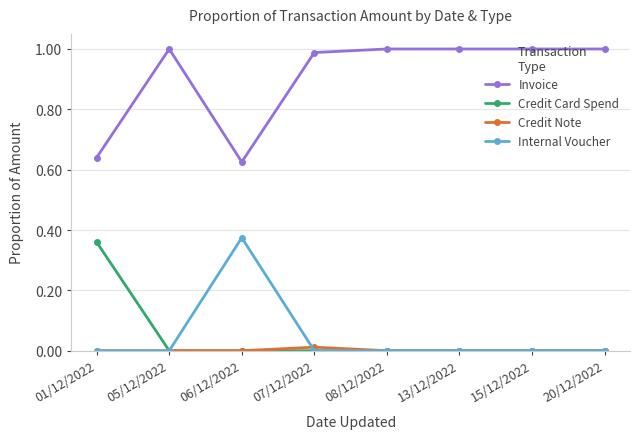

In Internal Voucher, how many points are higher than both neighbors (excluding endpoints)?

1